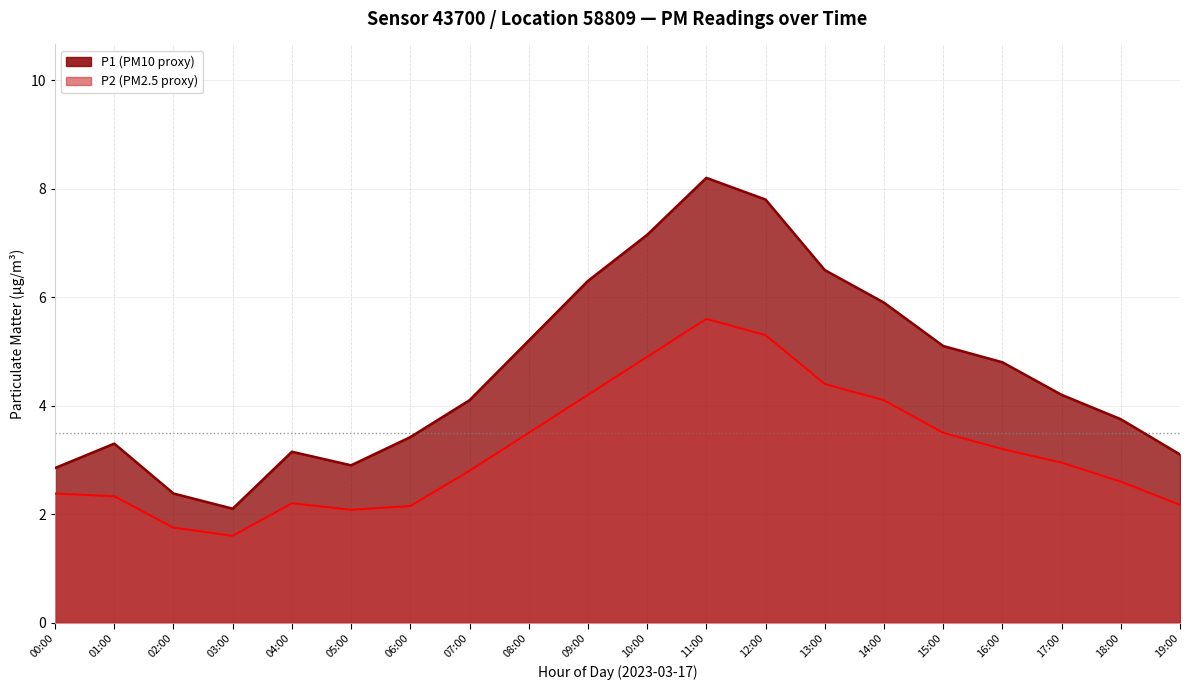

What is the difference between the maximum and second lowest values in the P2 series?

3.8